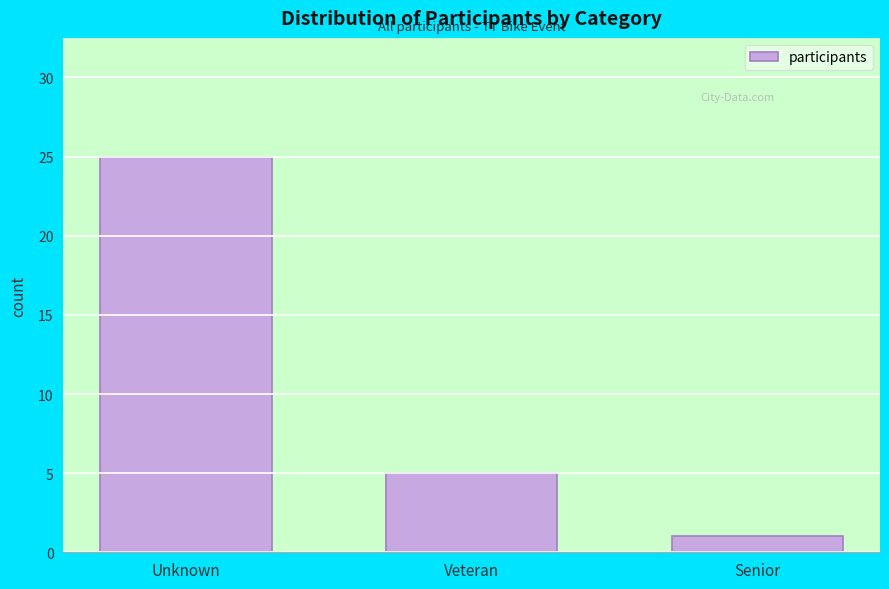

Reading left to right, transcribe all the data shown in this chart.

Unknown=25	Veteran=5	Senior=1